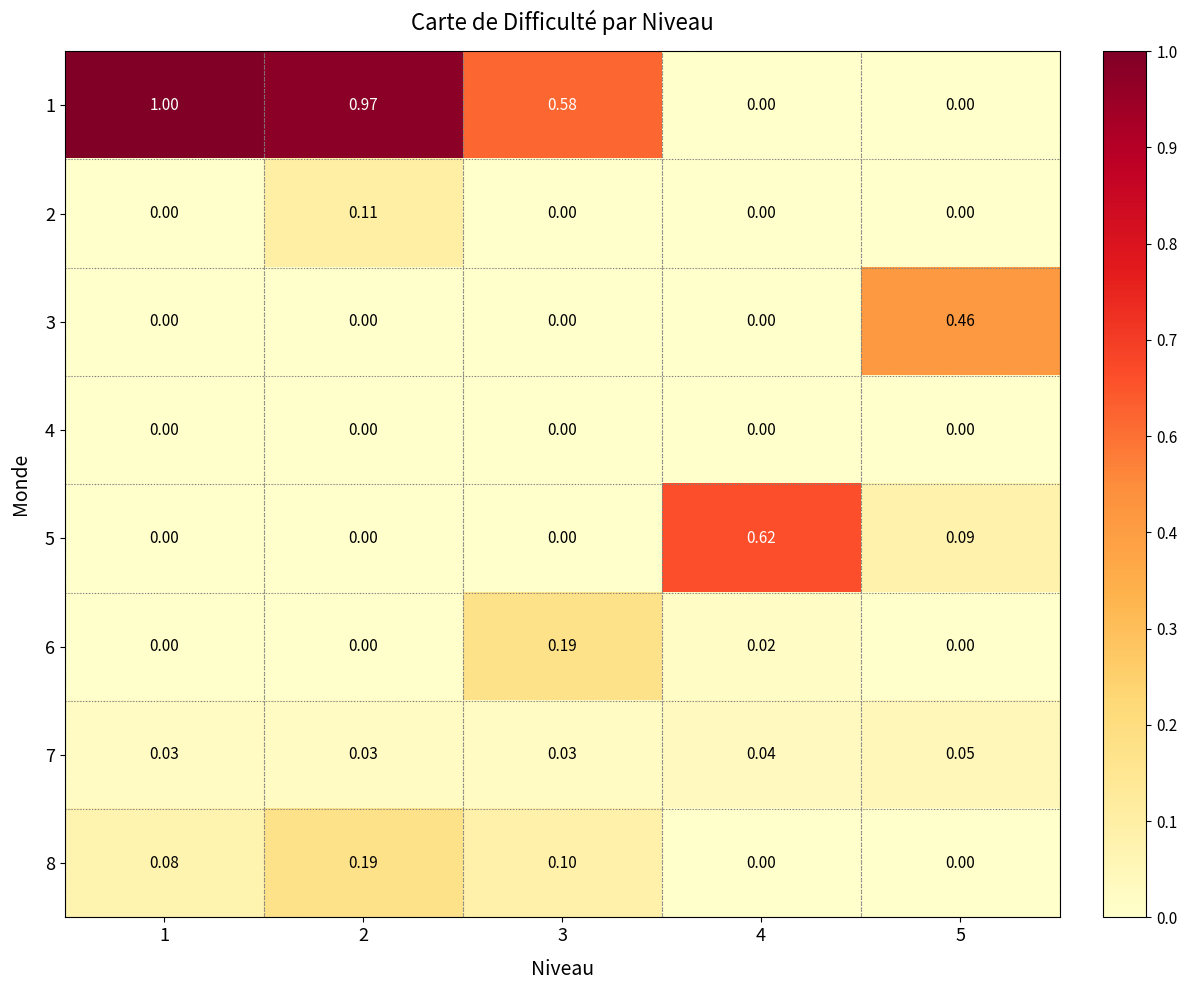

Count the number of categories in the chart.

5